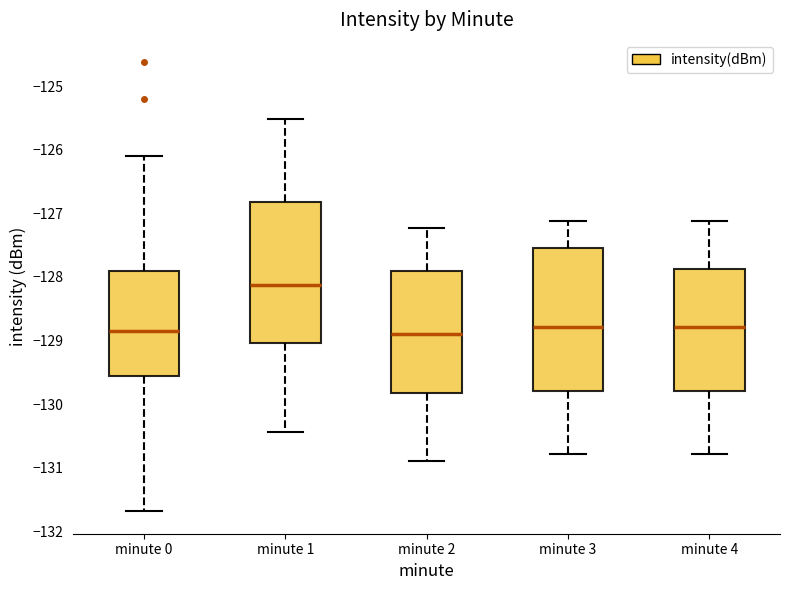

Reading left to right, transcribe this box plot: for each box, give where its median line is, the range the box spans, and where its two whiskers end, as read against the y-axis. The values are not printed on the chart, so give them approximately, as read against the axis.

minute 0: median -128.9, box -129.6 to -127.9, whiskers -131.7 to -126.1
minute 1: median -128.1, box -129.0 to -126.8, whiskers -130.4 to -125.5
minute 2: median -128.9, box -129.8 to -127.9, whiskers -130.9 to -127.2
minute 3: median -128.8, box -129.8 to -127.5, whiskers -130.8 to -127.1
minute 4: median -128.8, box -129.8 to -127.9, whiskers -130.8 to -127.1